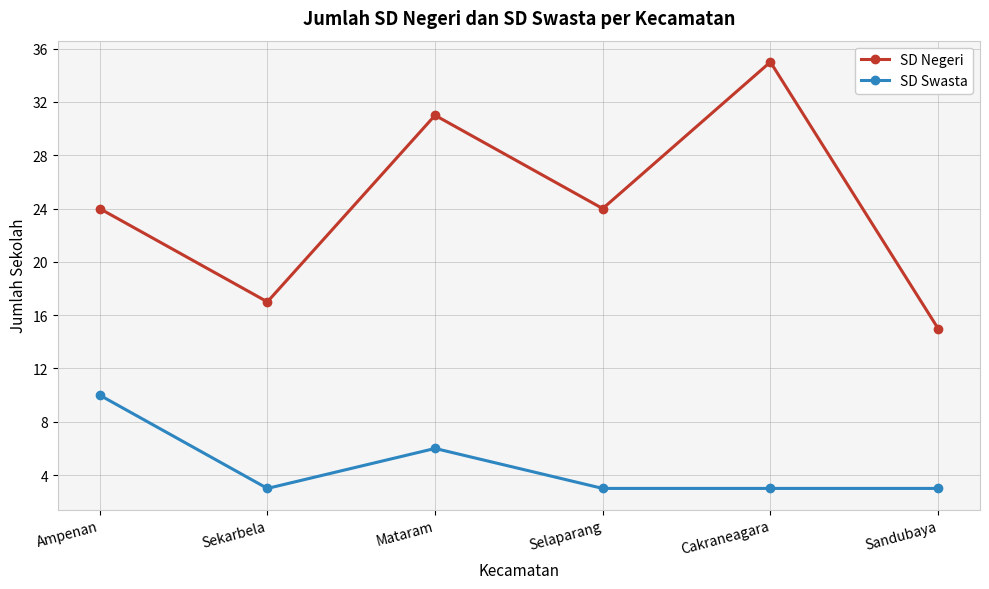

What is the total value across all series at Ampenan?

34